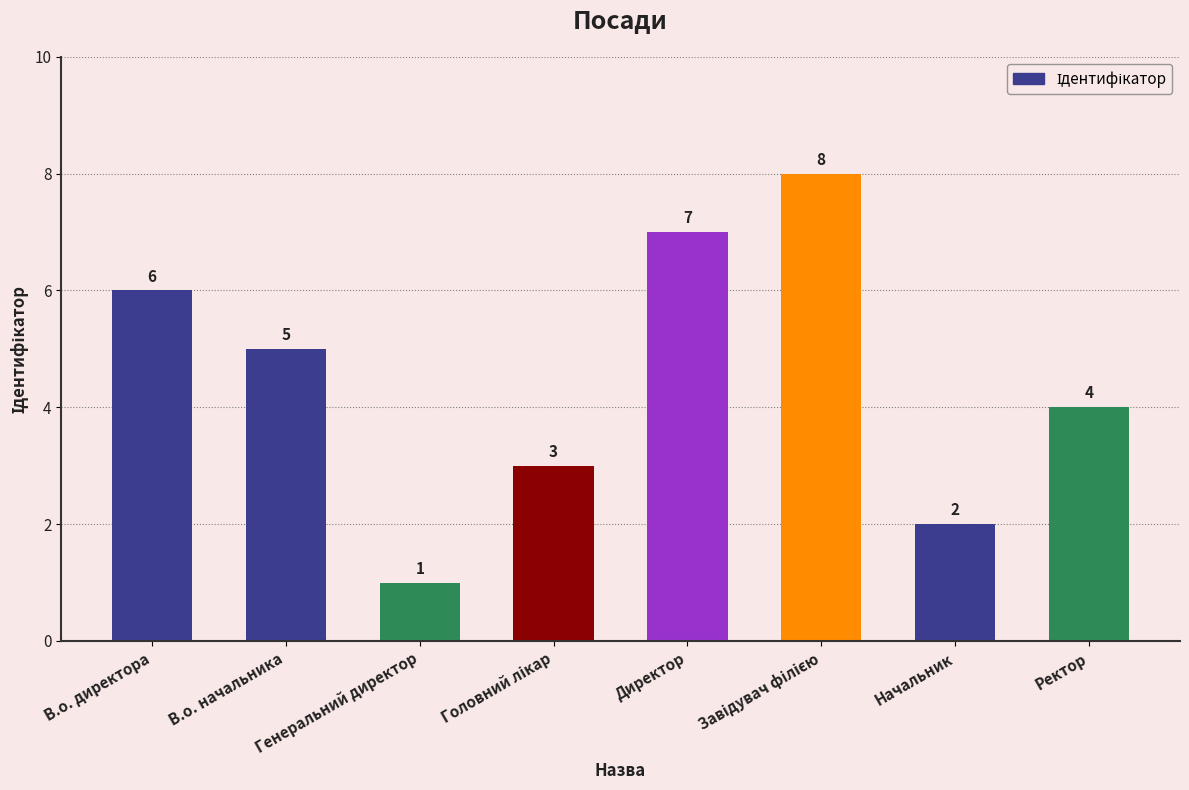

What is the label of the 5th bar from the left?

Директор